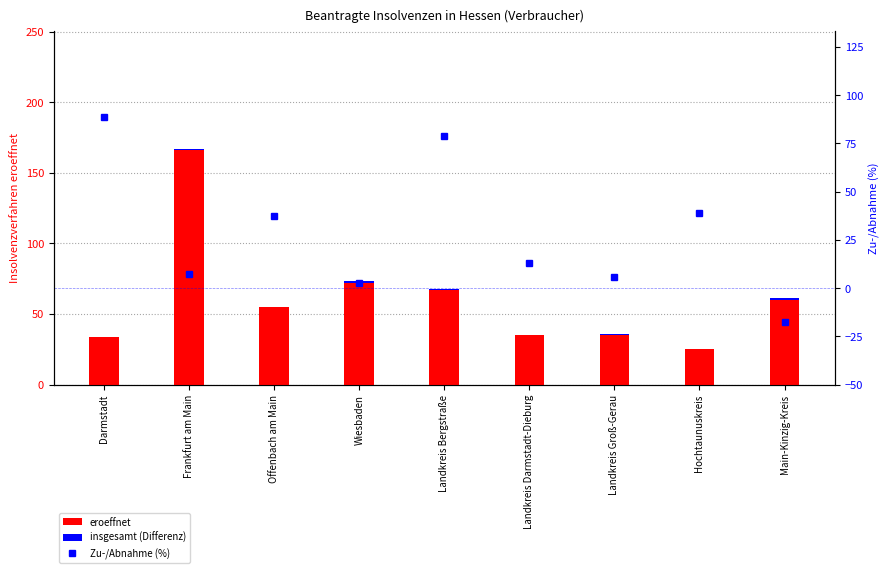

What is the spread (max minus min) of values at Landkreis Bergstraße?

77.9